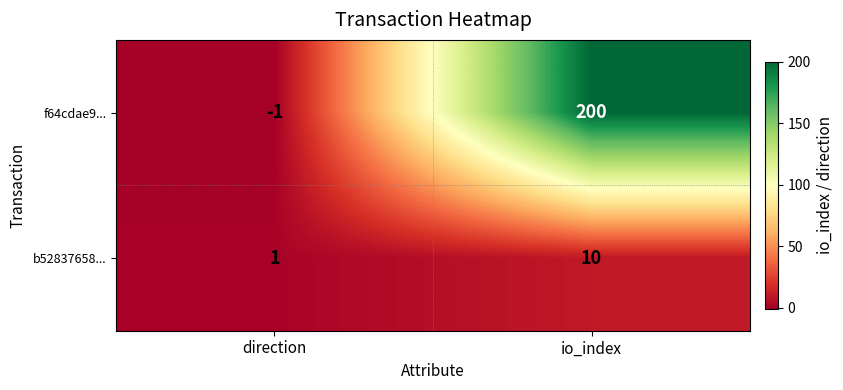

Which series has the largest range (max minus min)?

f64cdae9...